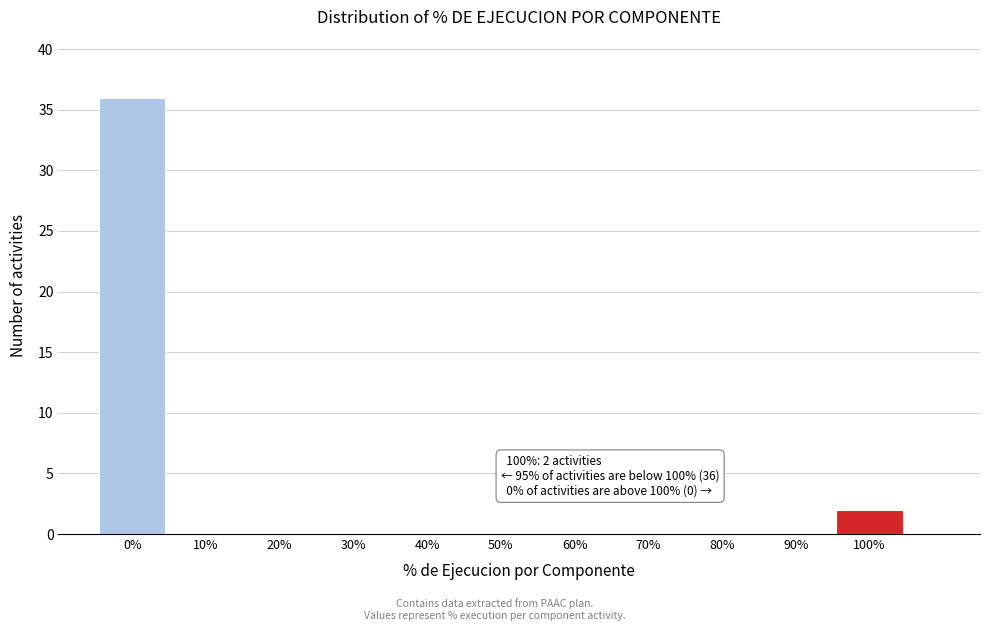

Over which range of the x-axis is the bar tallest?

-5 to 5